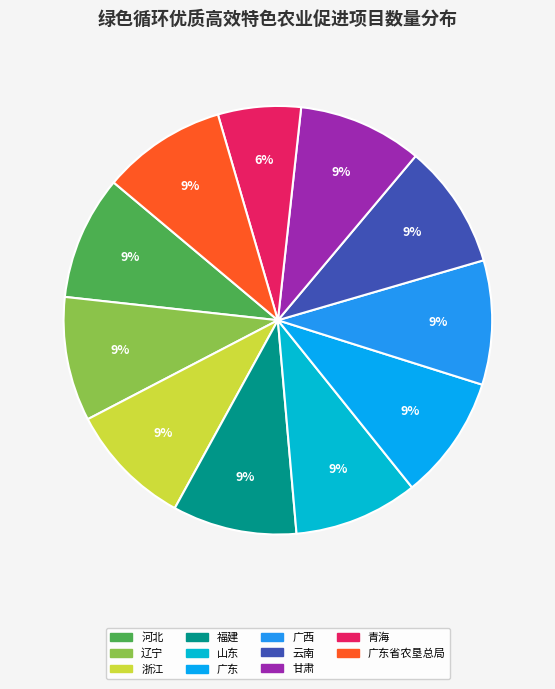

How many segments does this pie chart have?

11